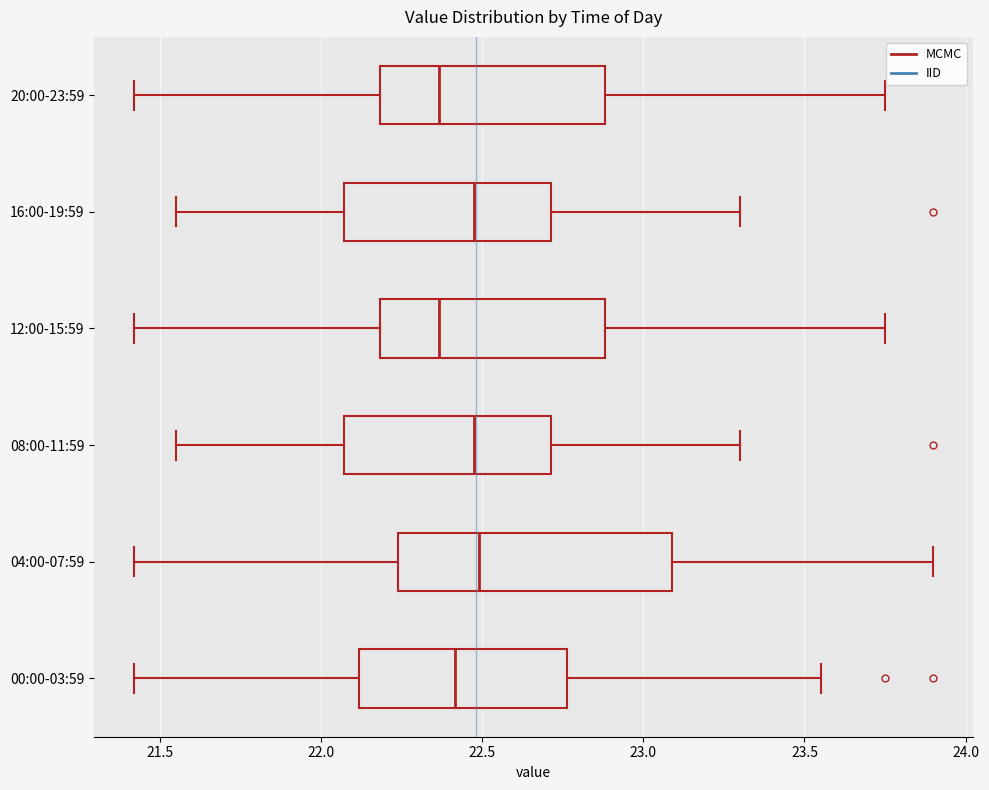

Reading bottom to top, read every box against the x-axis: the position of its median line, the range the box covers, and the ends of its whiskers. The values are not printed on the chart, so give them approximately, as read against the axis.

00:00-03:59: median 22.40, box 22.10 to 22.75, whiskers 21.40 to 23.55
04:00-07:59: median 22.50, box 22.25 to 23.10, whiskers 21.40 to 23.90
08:00-11:59: median 22.50, box 22.05 to 22.70, whiskers 21.55 to 23.30
12:00-15:59: median 22.35, box 22.20 to 22.90, whiskers 21.40 to 23.75
16:00-19:59: median 22.50, box 22.05 to 22.70, whiskers 21.55 to 23.30
20:00-23:59: median 22.35, box 22.20 to 22.90, whiskers 21.40 to 23.75